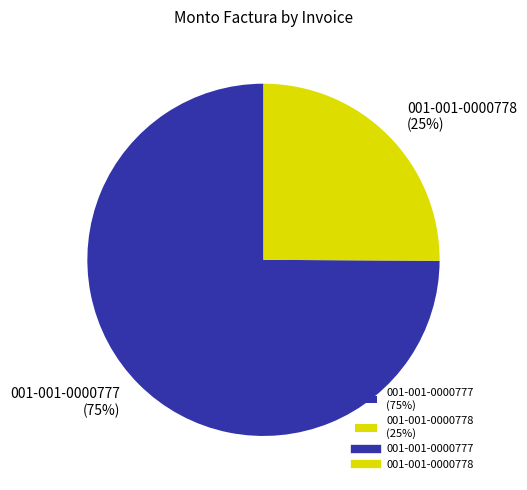

Do 001-001-0000778 (25%) and 001-001-0000777 (75%) together represent more than half of the pie?

Yes